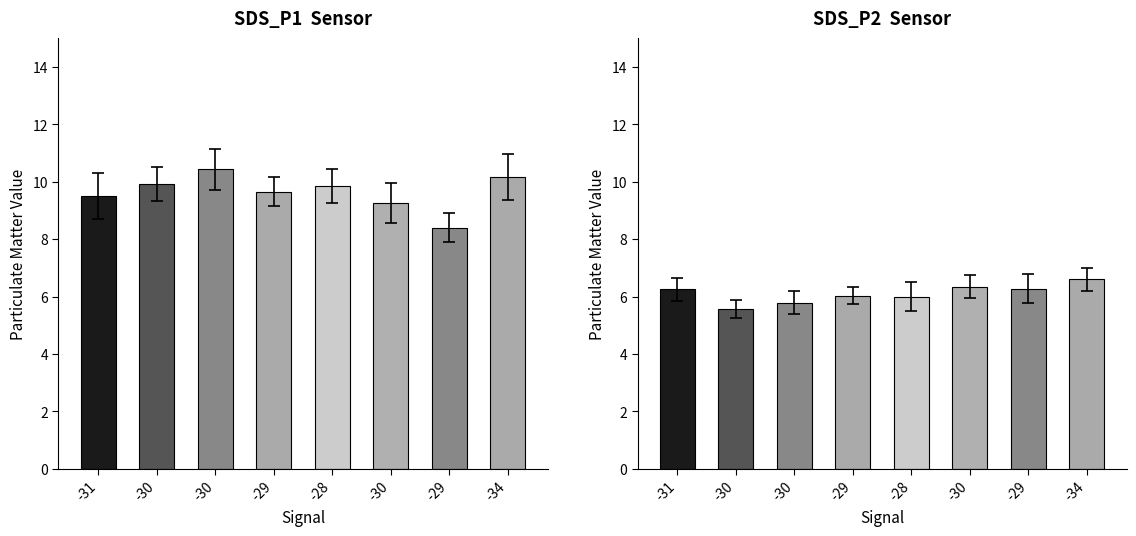

What is the label of the 4th bar from the left?

-29